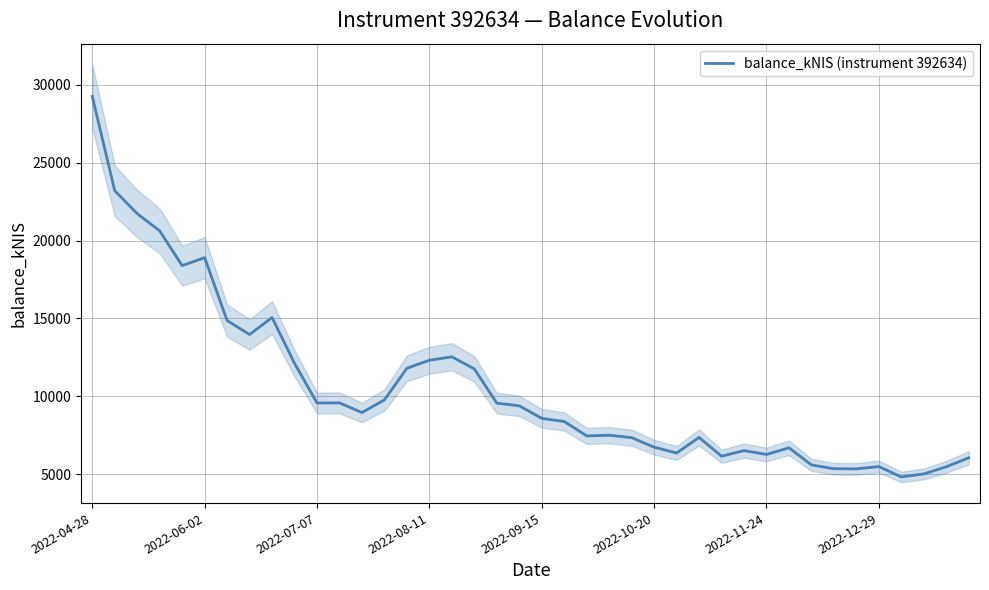

What is the highest value of the balance_kNIS (instrument 392634) series?

29256.7